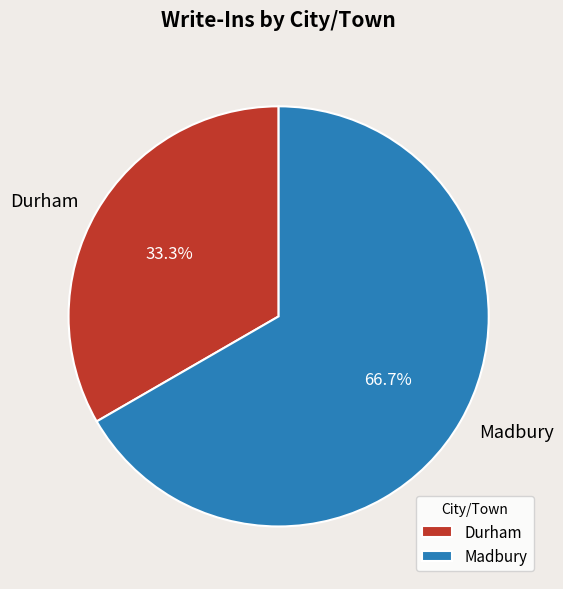

What is the ratio of the value at Durham to the value at Madbury?

0.5